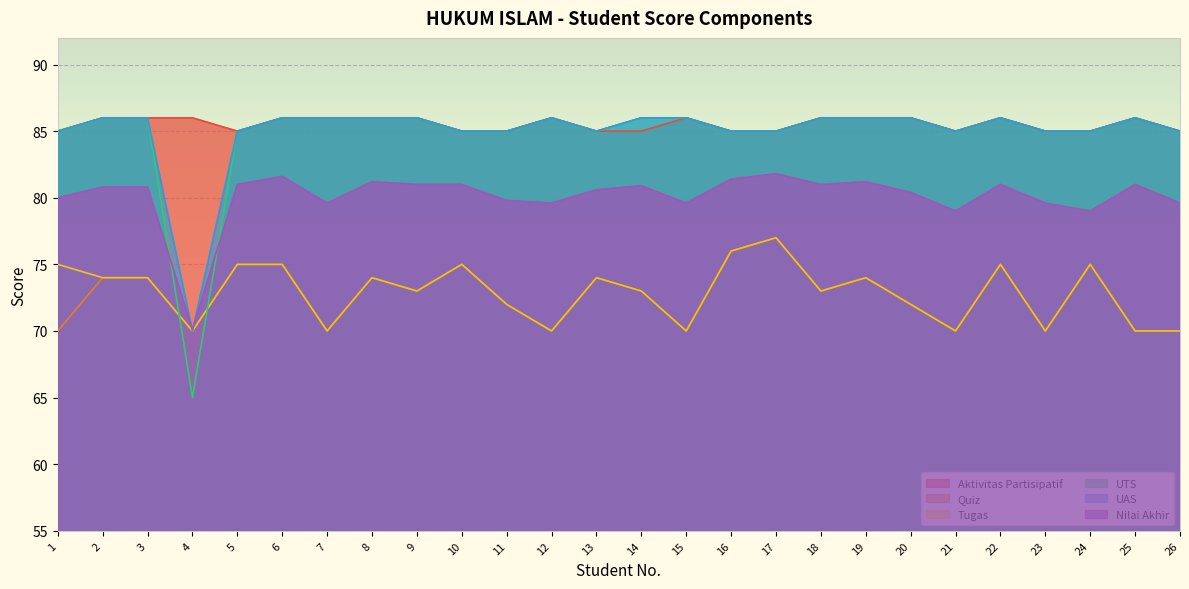

The Quiz series shows 73.0 at 18. True or false?

True